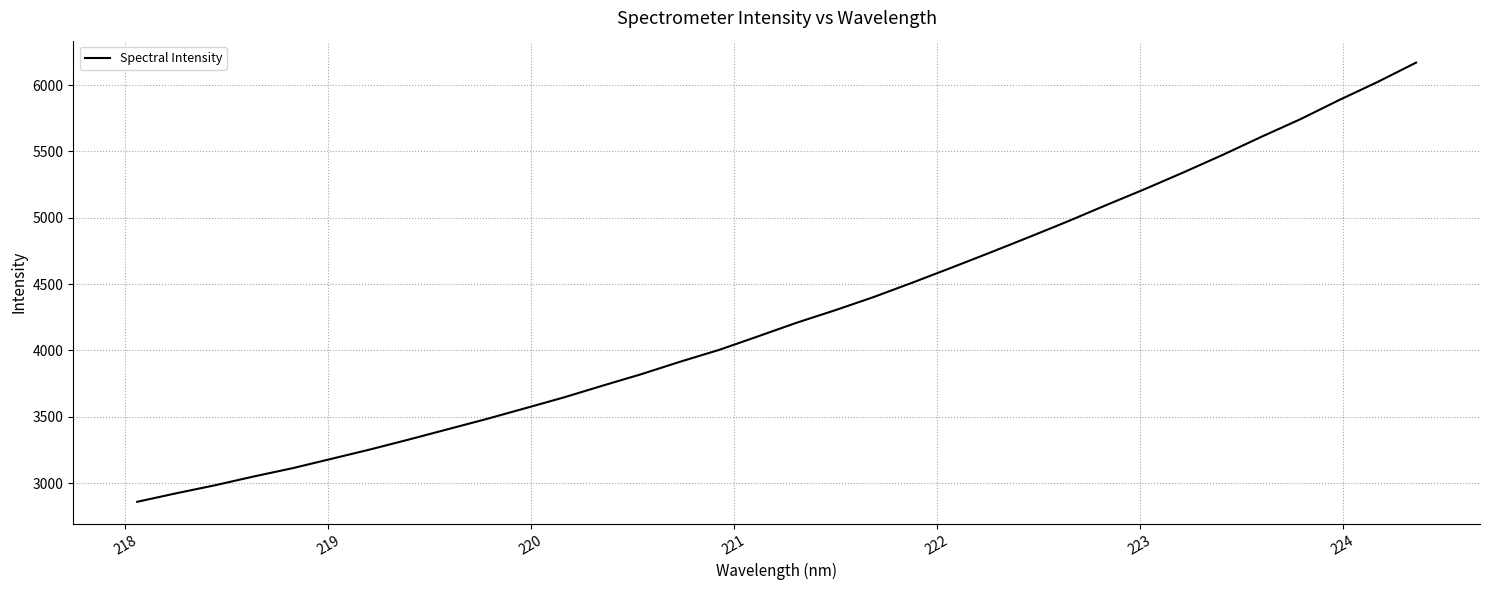

What is the minimum value shown in the chart?

2858.9